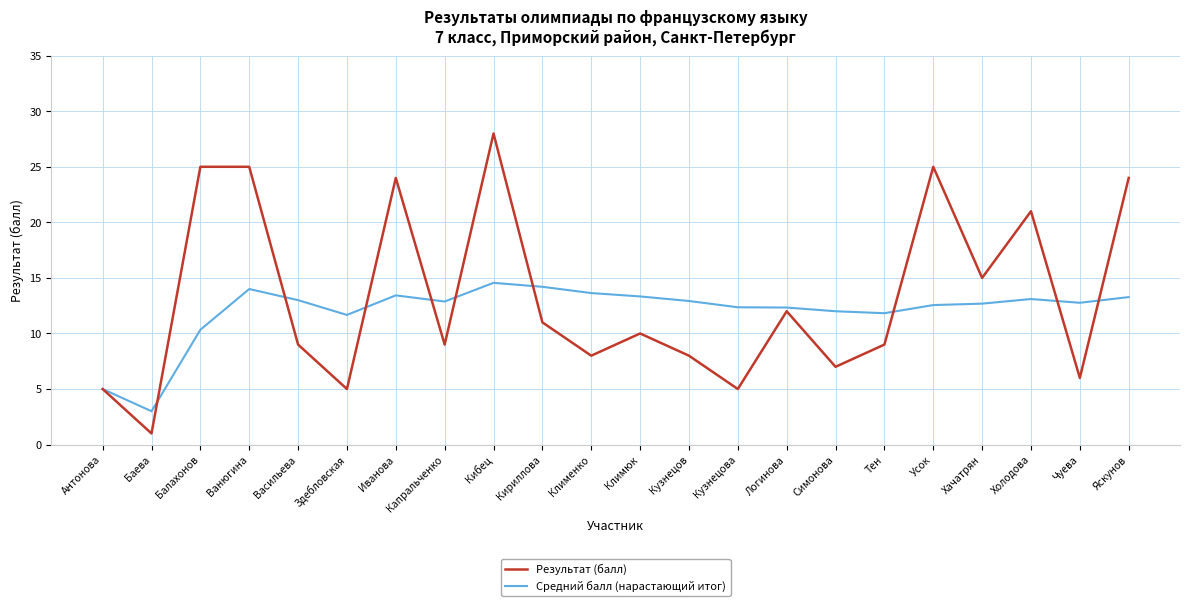

Which series ends up on top after the final intersection of Средний балл (нарастающий итог) and Результат (балл)?

Результат (балл)